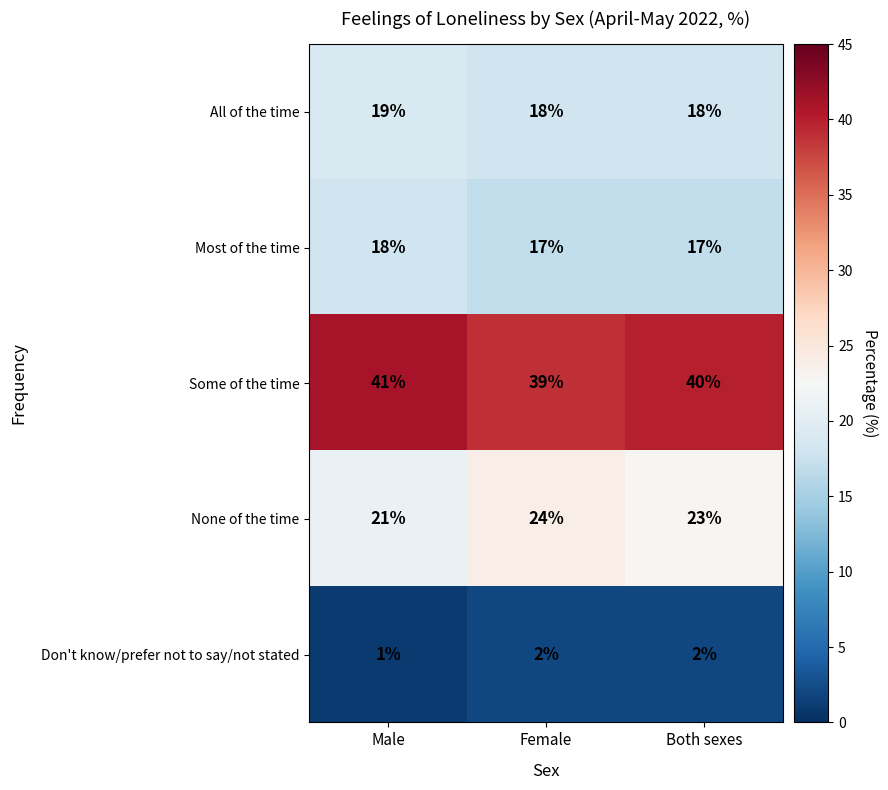

What is the approximate value of All of the time at Both sexes?

18